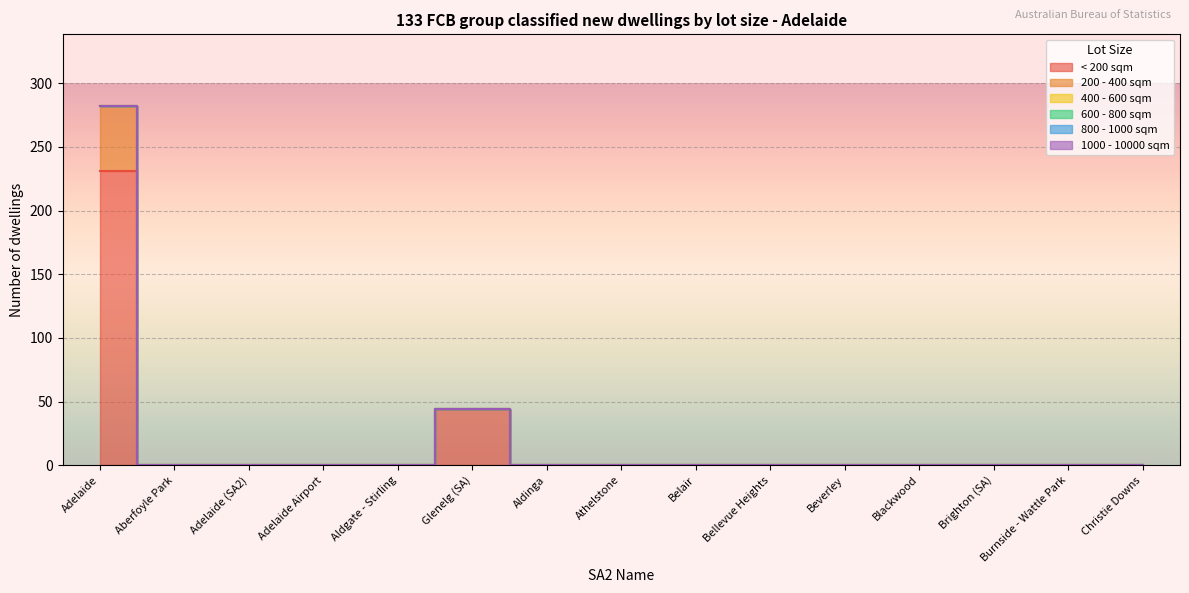

What position from the left is Beverley?

11